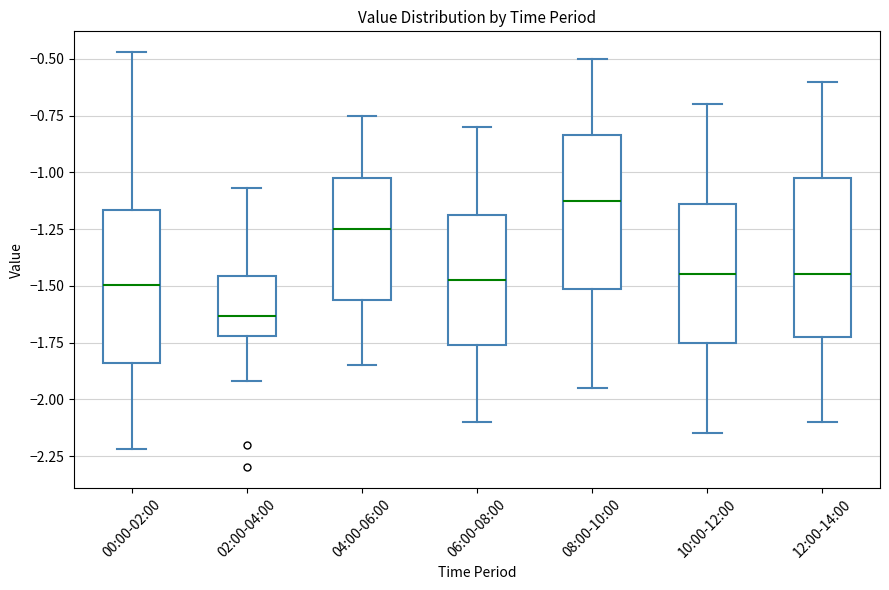

Reading left to right, transcribe this box plot: for each box, give where its median line is, the range the box spans, and where its two whiskers end, as read against the y-axis. The values are not printed on the chart, so give them approximately, as read against the axis.

00:00-02:00: median -1.50, box -1.85 to -1.15, whiskers -2.20 to -0.45
02:00-04:00: median -1.65, box -1.70 to -1.45, whiskers -1.90 to -1.05
04:00-06:00: median -1.25, box -1.55 to -1.00, whiskers -1.85 to -0.75
06:00-08:00: median -1.45, box -1.75 to -1.20, whiskers -2.10 to -0.80
08:00-10:00: median -1.10, box -1.50 to -0.85, whiskers -1.95 to -0.50
10:00-12:00: median -1.45, box -1.75 to -1.15, whiskers -2.15 to -0.70
12:00-14:00: median -1.45, box -1.70 to -1.00, whiskers -2.10 to -0.60